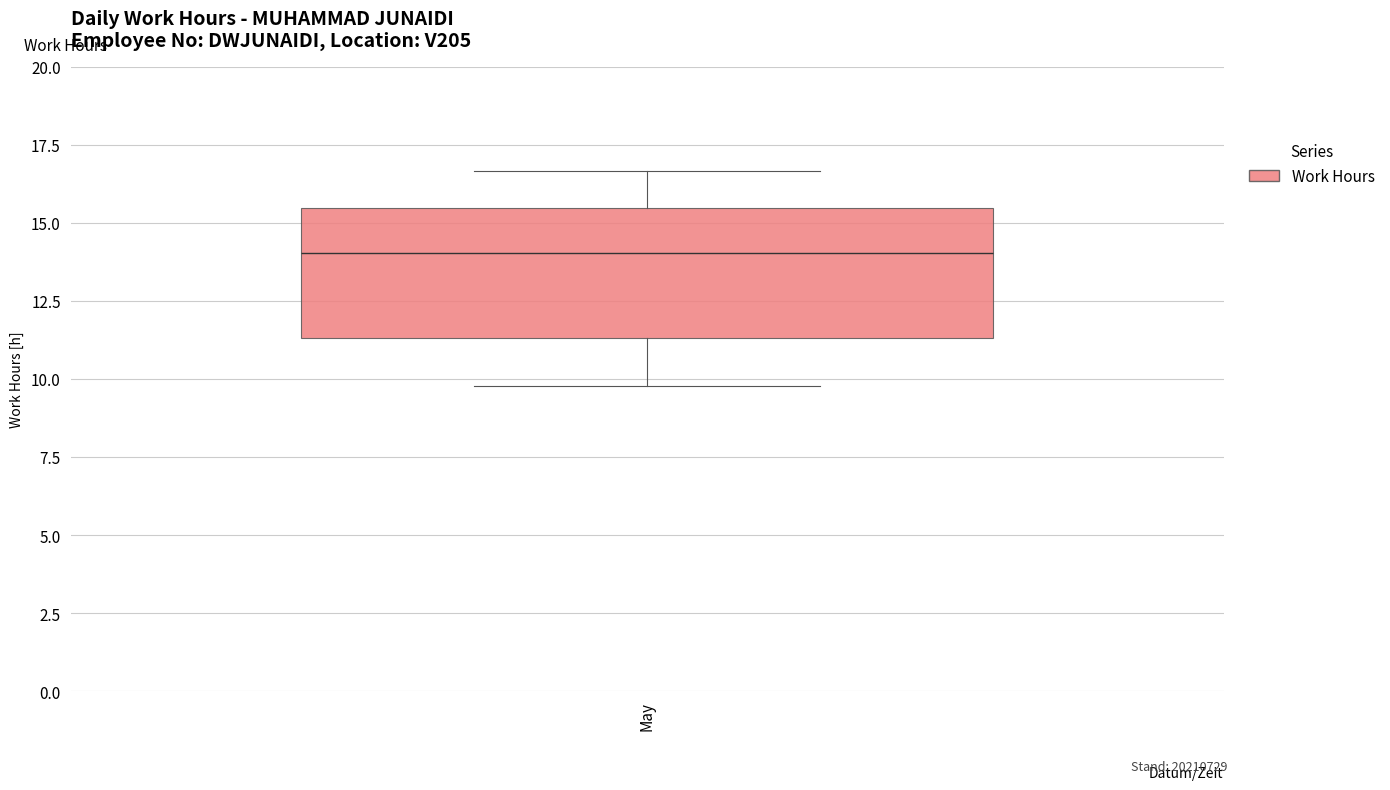

Where does the lower whisker of the box for May end on the y-axis? The values are not printed on the chart, so give them approximately, as read against the axis.

10.0